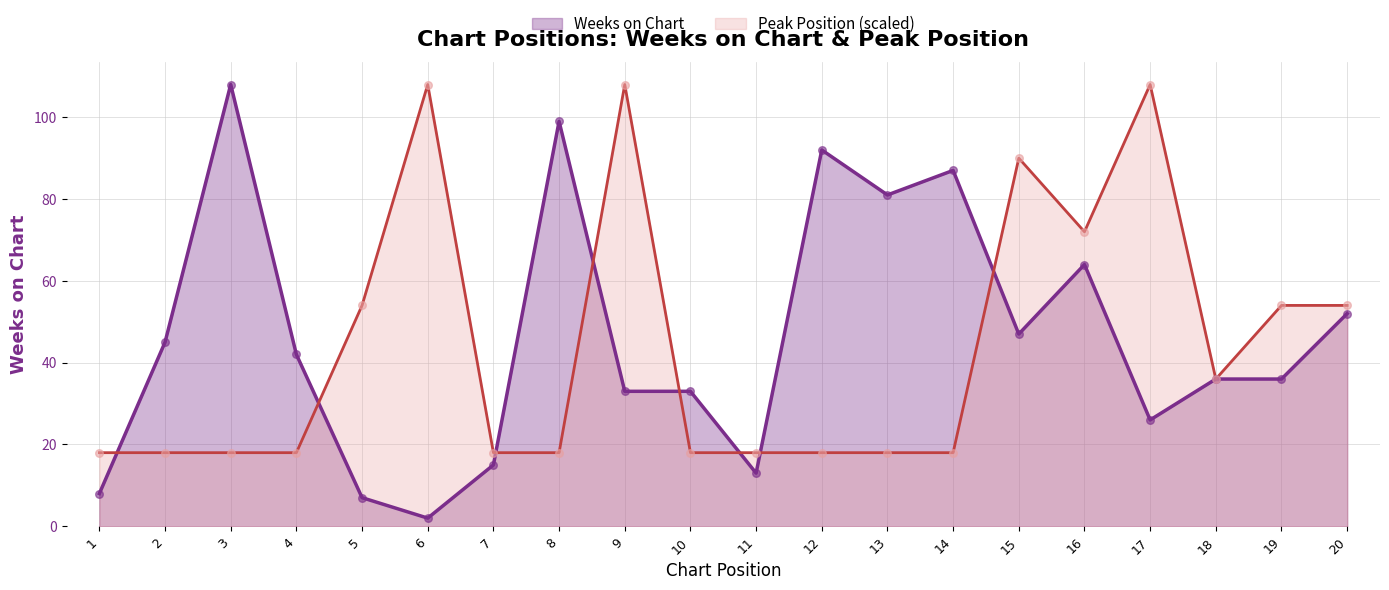

Which series has the widest spread of Y values?

Weeks on Chart